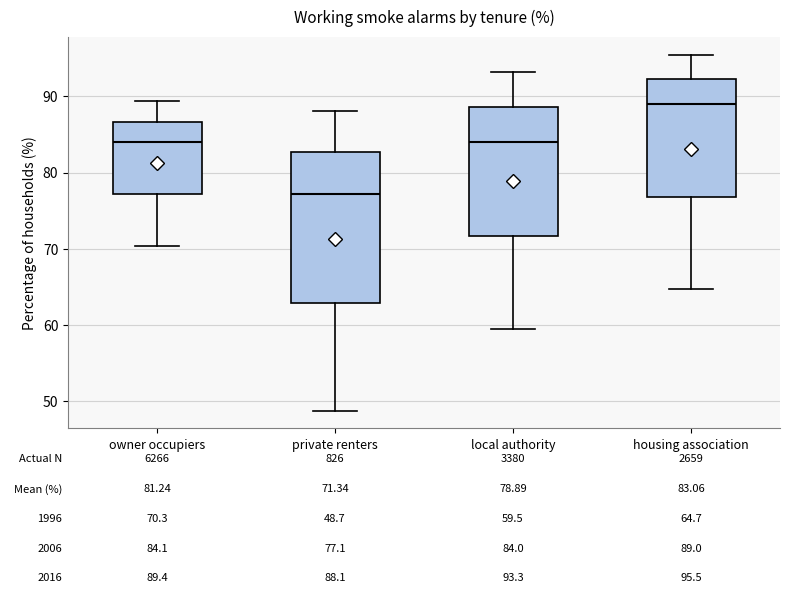

Which box's median line is the lowest?

private renters